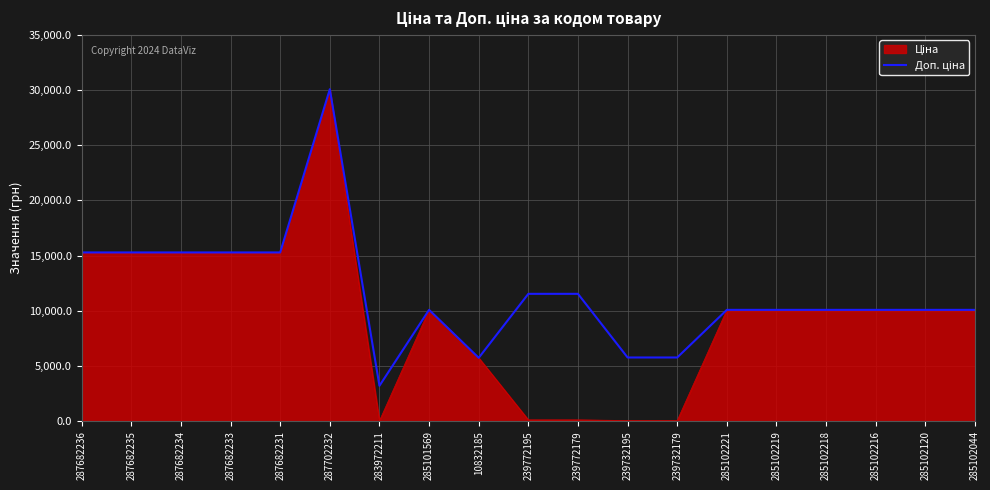

At which category is the sum across all series the highest?

287702232